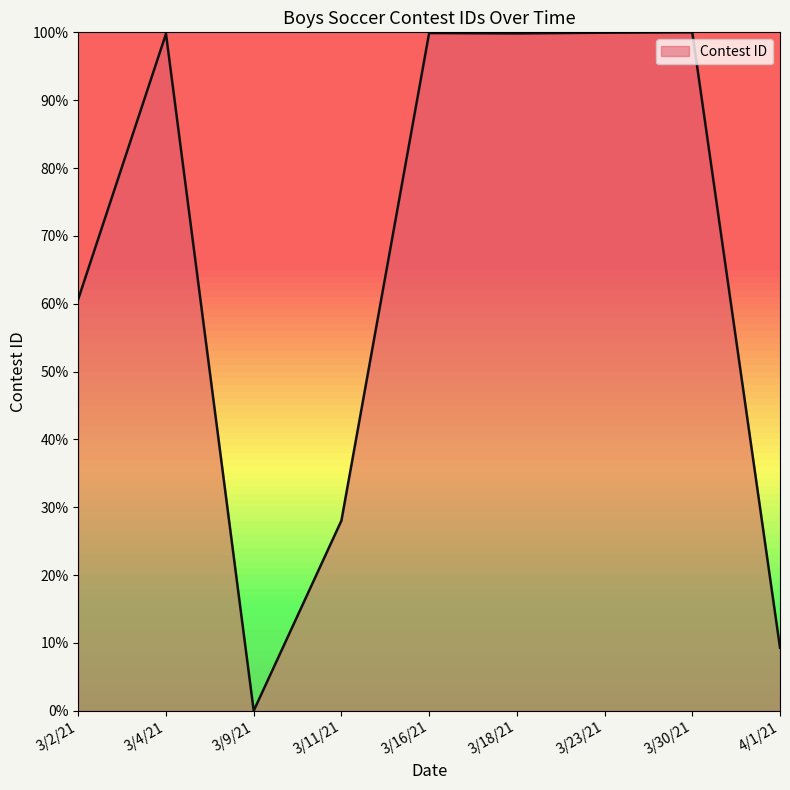

True or false: the data shows 0.0 at 3/9/21.

True